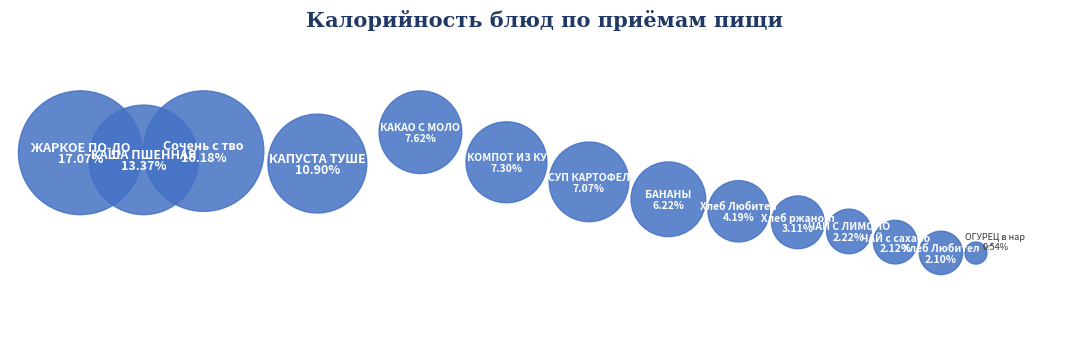

Rank the categories by value from lowest to highest.

ОГУРЕЦ в нарезке, Хлеб Любительский, ЧАЙ с сахаром, ЧАЙ С ЛИМОНОМ, Хлеб ржано-пшеничный, Хлеб Любительский У, БАНАНЫ, СУП КАРТОФЕЛЬНЫЙ, КОМПОТ ИЗ КУРАГИ, КАКАО С МОЛОКОМ, КАПУСТА ТУШЕНАЯ, КАША ПШЕННАЯ, Сочень с творогом, ЖАРКОЕ ПО-ДОМАШНЕМУ